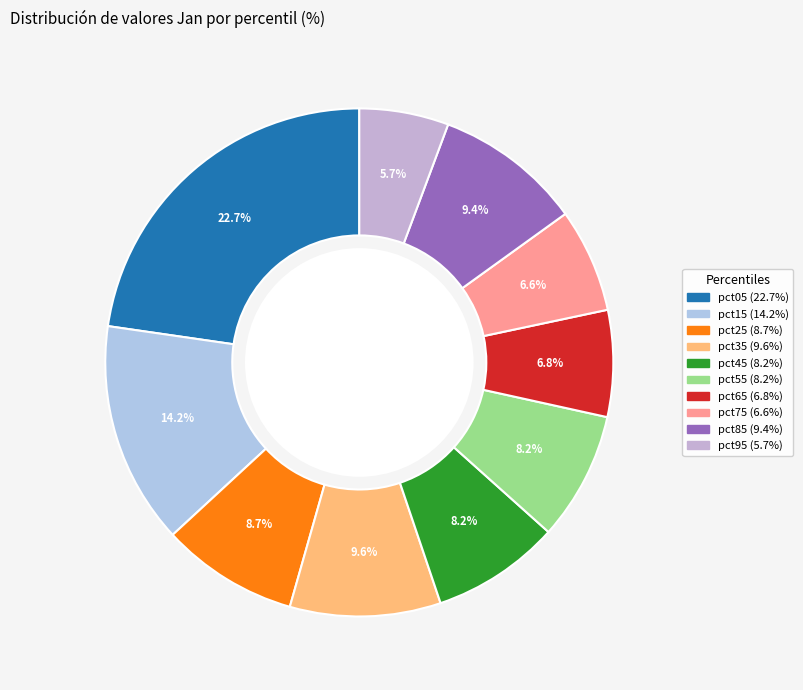

To the nearest percent, what percentage of the pie is pct85?

9%